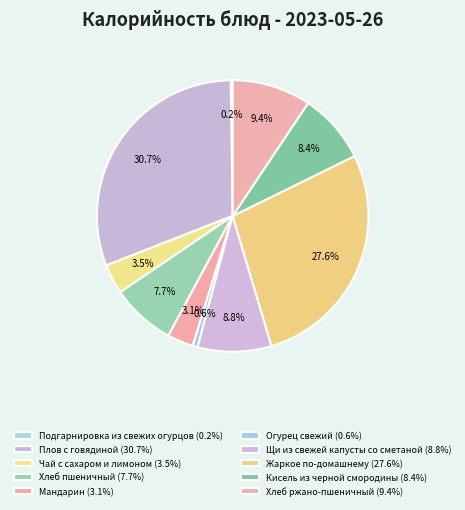

How many slices are in this pie chart?

10